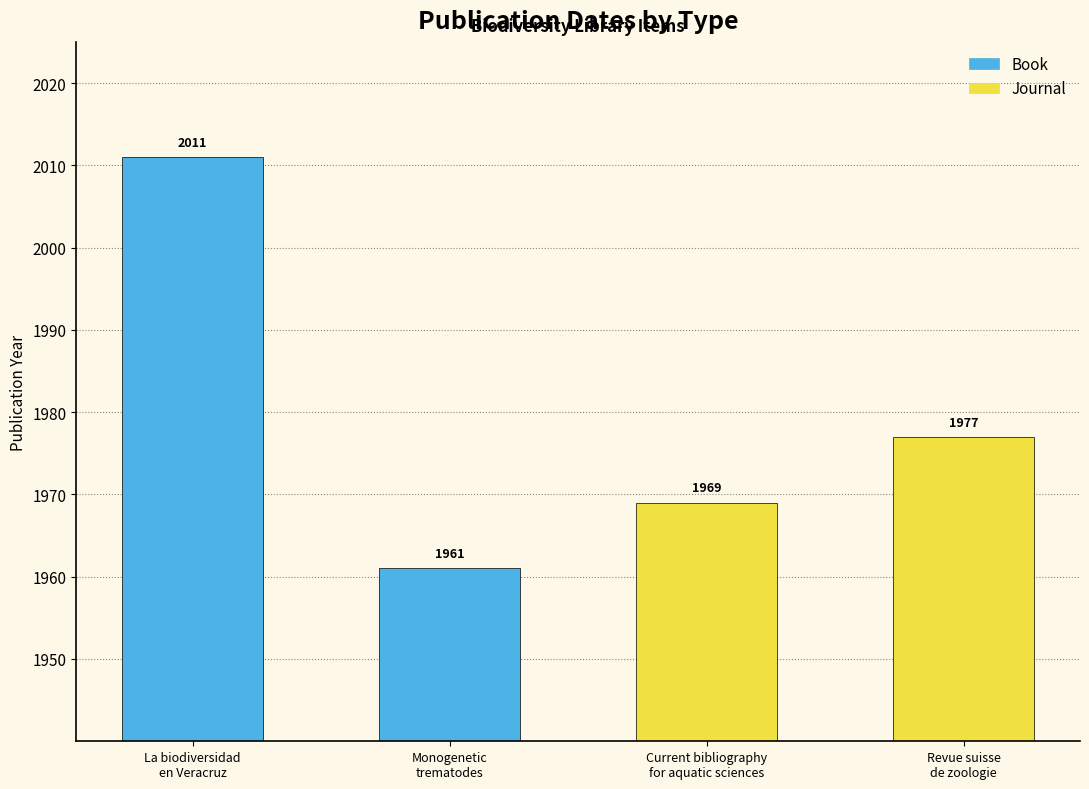

Which series has the largest range (max minus min)?

Book